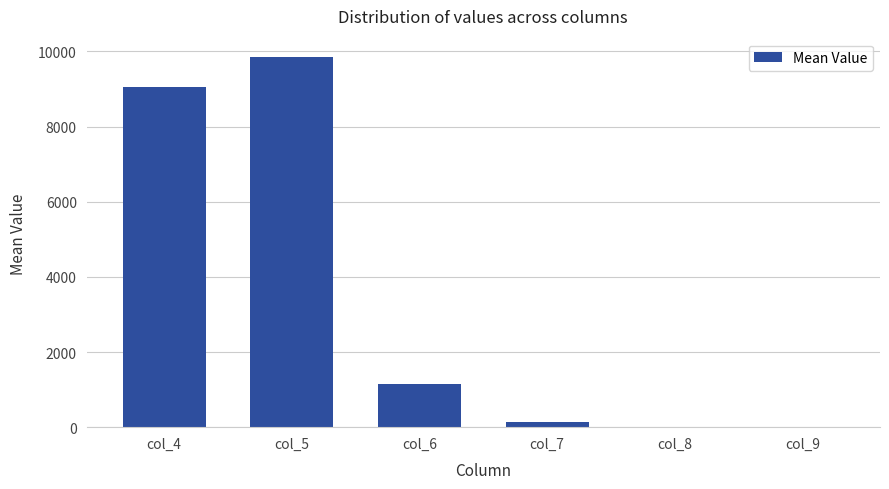

Is it true that the value at col_4 is 9056?

True